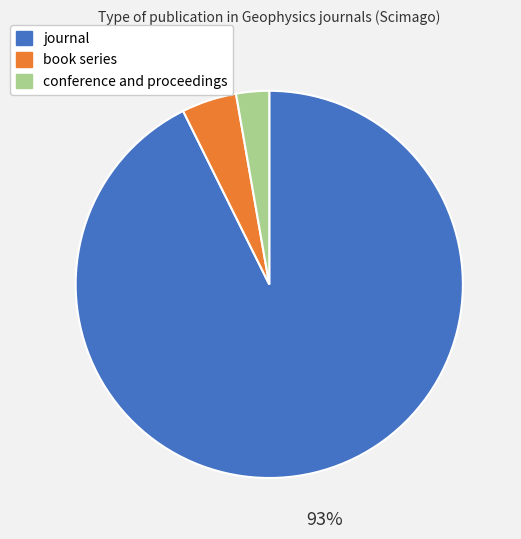

Is the sum of journal and book series greater than half?

Yes